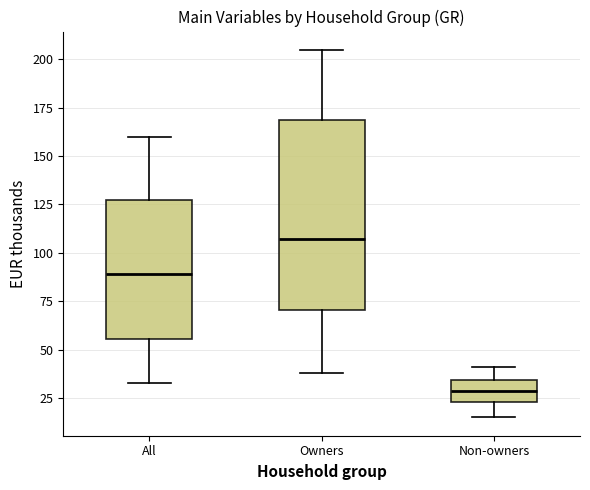

Reading left to right, read every box against the y-axis: the position of its median line, the range the box covers, and the ends of its whiskers. The values are not printed on the chart, so give them approximately, as read against the axis.

All: median 90, box 55 to 125, whiskers 35 to 160
Owners: median 105, box 70 to 170, whiskers 40 to 205
Non-owners: median 30, box 25 to 35, whiskers 15 to 40